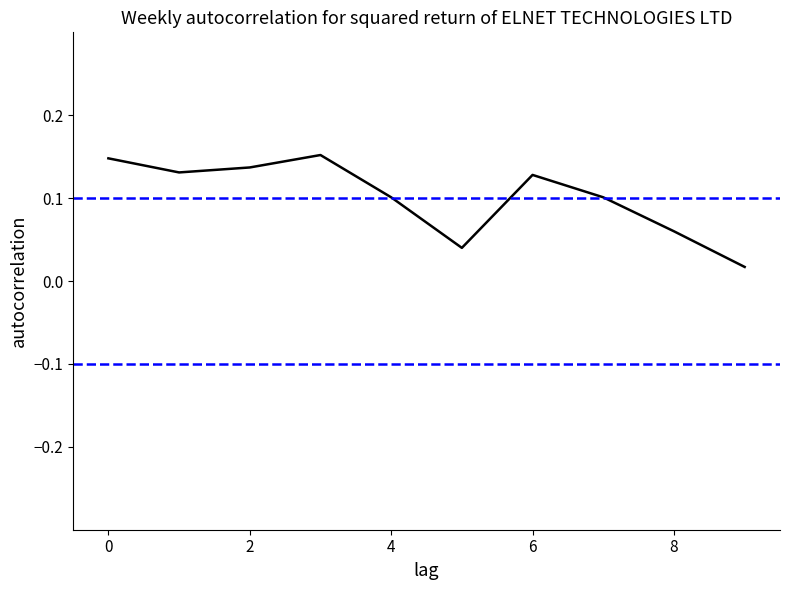

What is the difference between the maximum and minimum values?

0.1